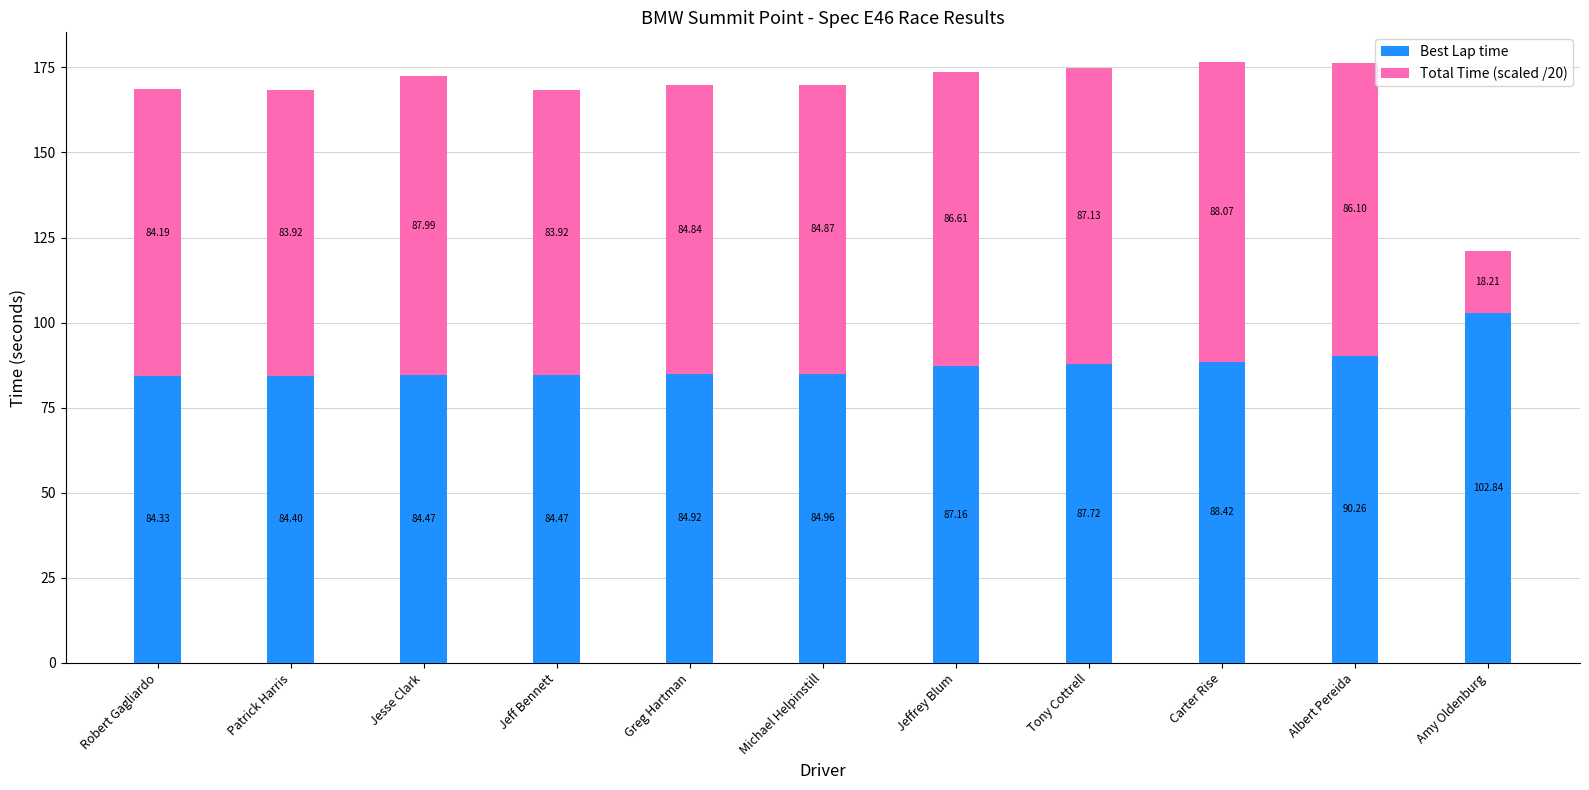

Is it true that Best Lap time equals 88.4 at Carter Rise?

True